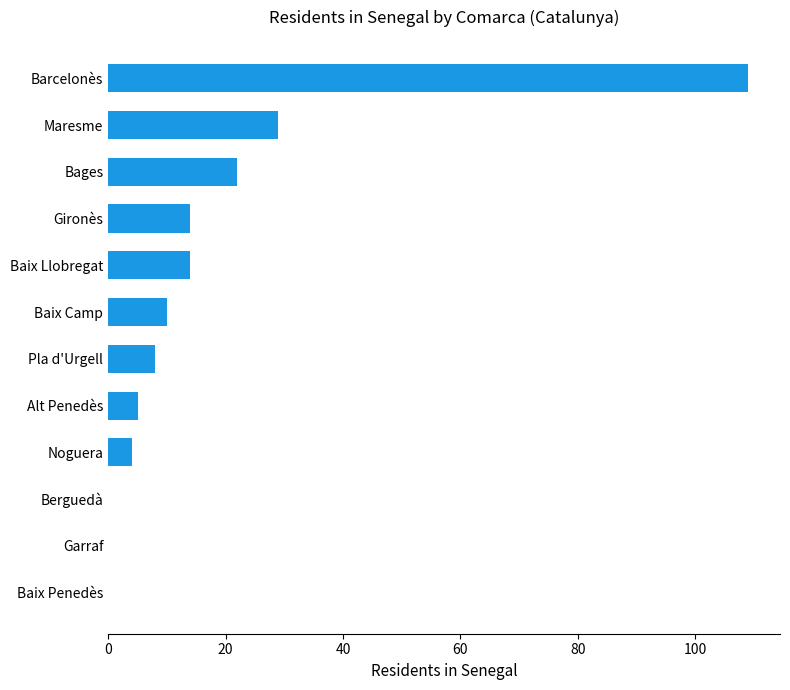

The value at Maresme is 50. True or false?

False